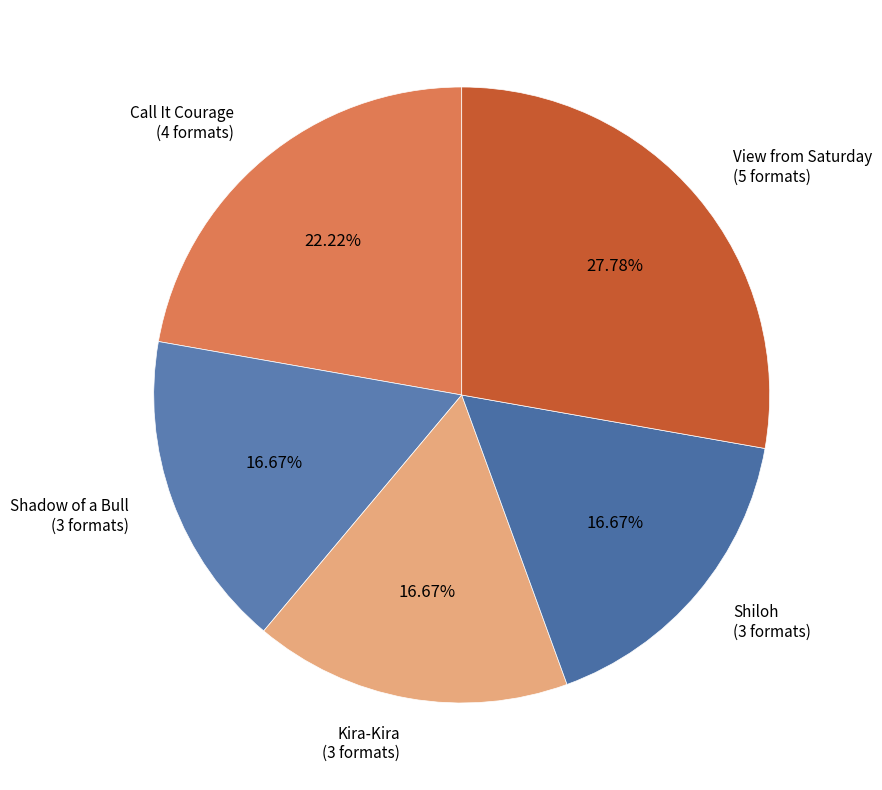

True or false: Kira-Kira accounts for 17% of the total.

True